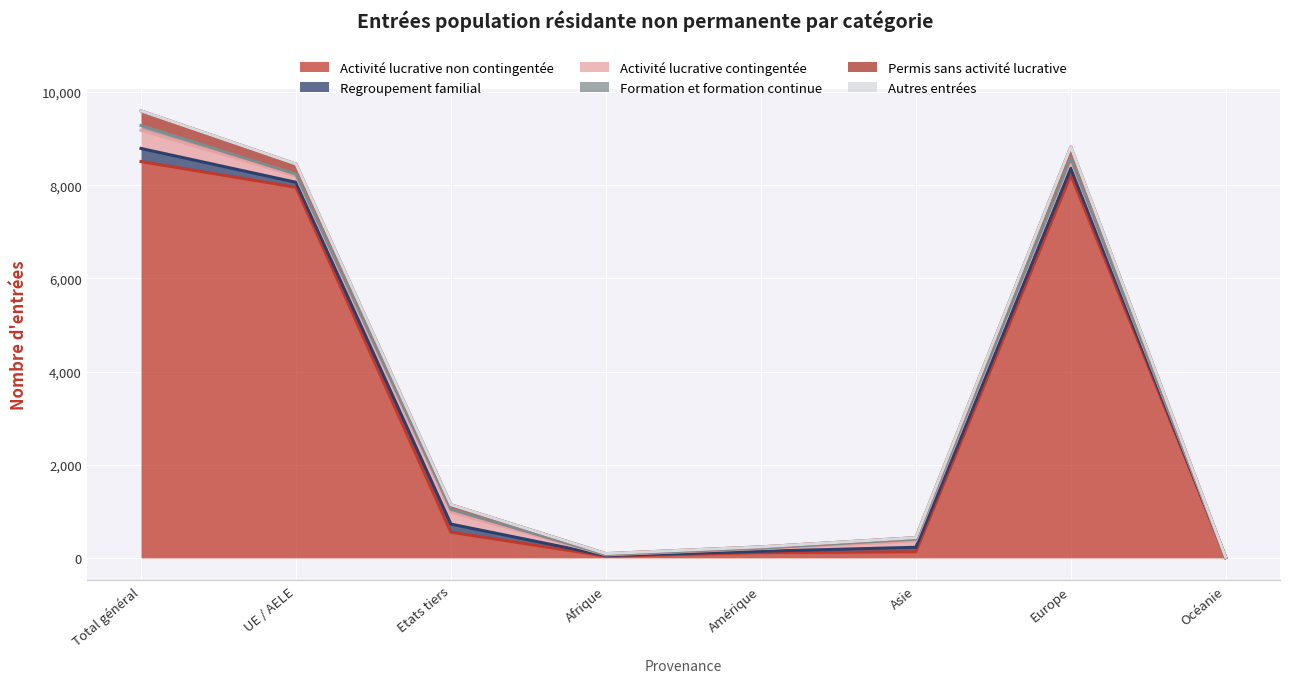

How many lines are shown in the chart?

6